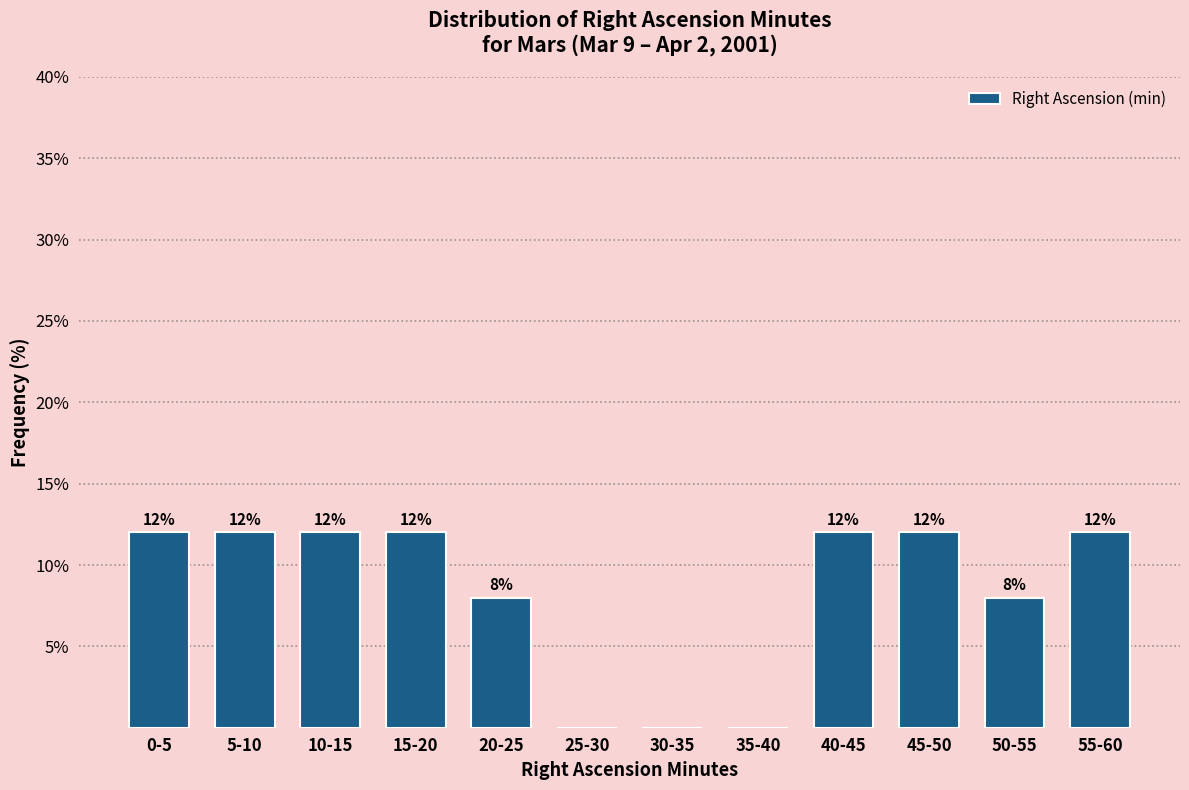

Reading left to right, extract all data points from this chart.

0-5=12	5-10=12	10-15=12	15-20=12	20-25=8	25-30=0	30-35=0	35-40=0	40-45=12	45-50=12	50-55=8	55-60=12